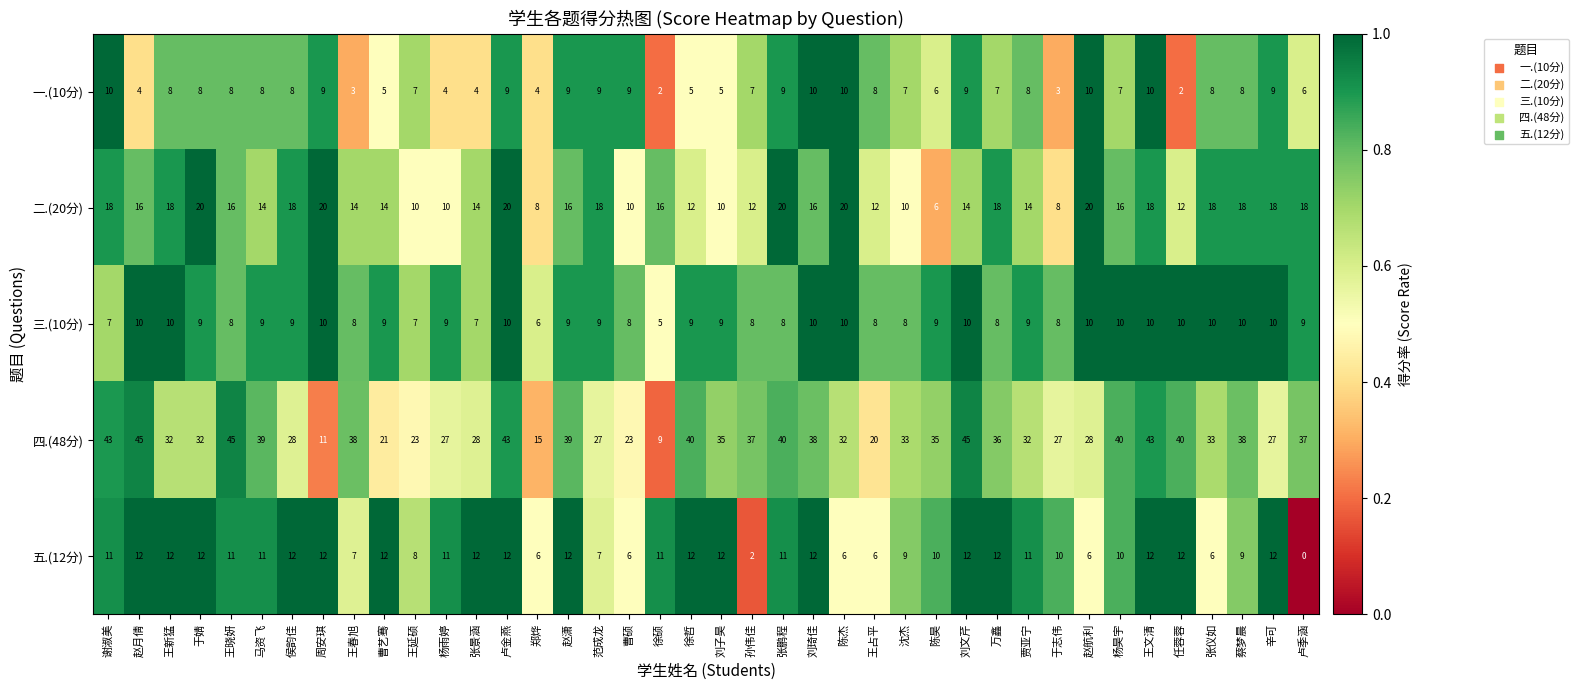

At 马资飞, list the series in order from largest to smallest.

四.(48分), 二.(20分), 五.(12分), 三.(10分), 一.(10分)